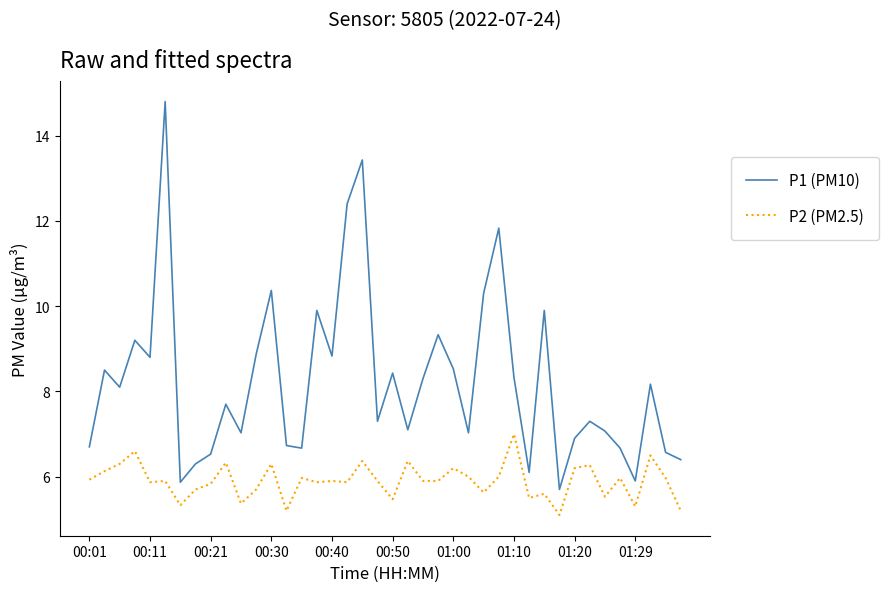

True or false: P2 (PM2.5) and P1 (PM10) cross at least once.

False